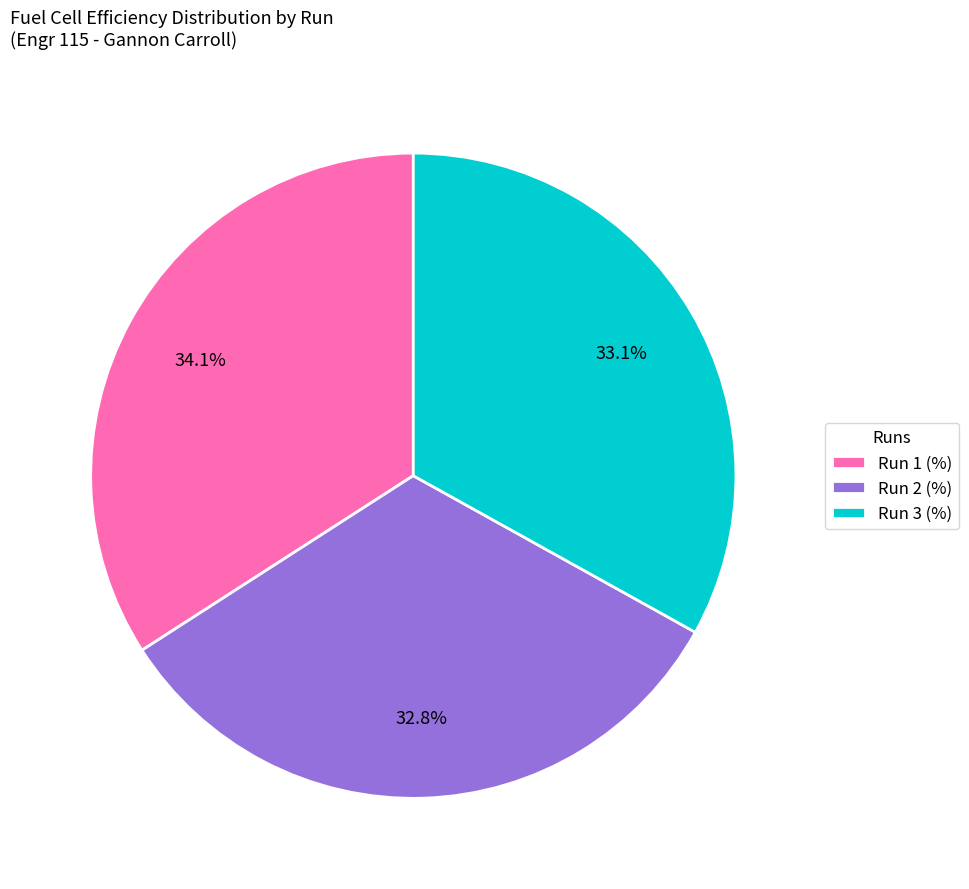

Which category has the biggest portion of the pie?

Run 1 (%)